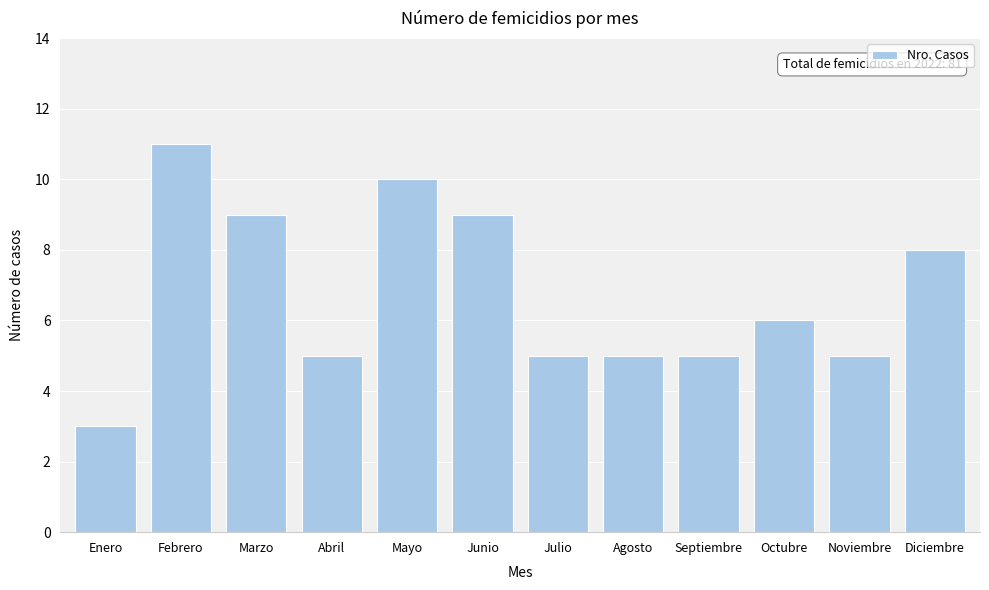

Reading left to right, list all the values displayed in this chart.

3	11	9	5	10	9	5	5	5	6	5	8